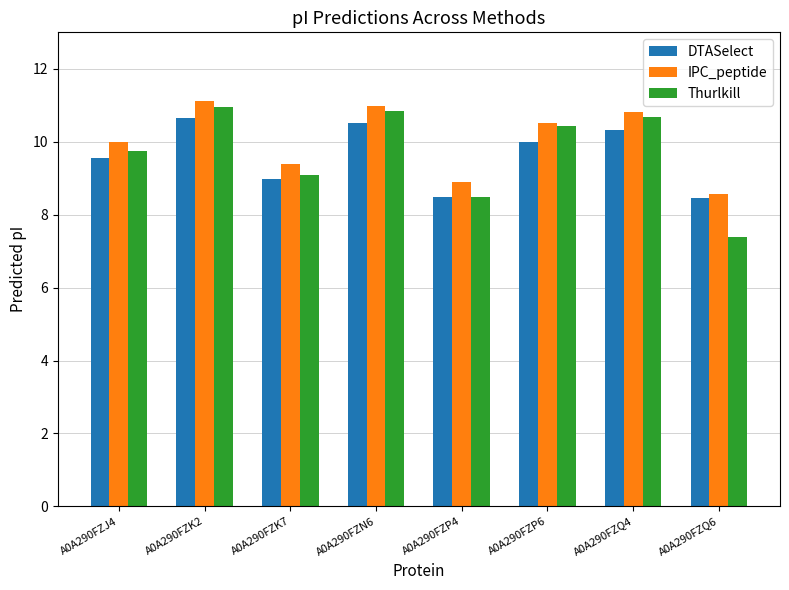

What is the label of the 8th bar from the left?

A0A290FZQ6